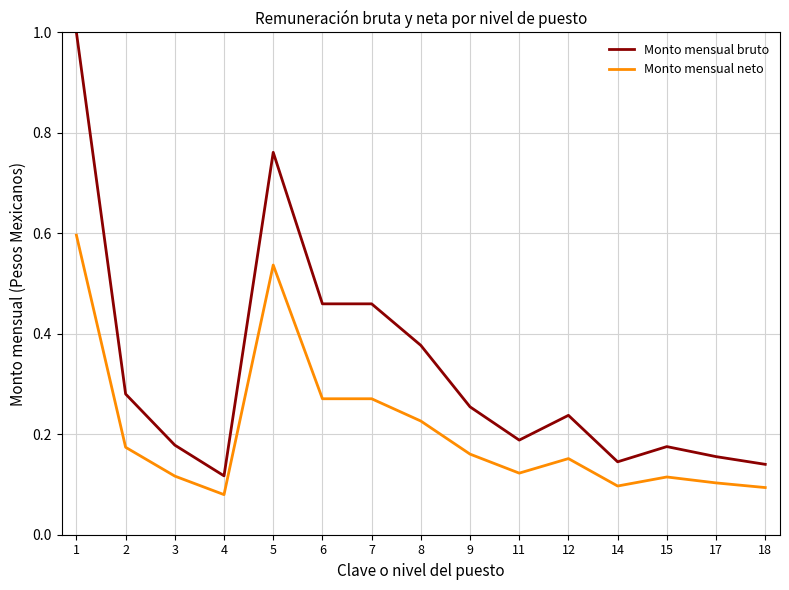

Which series has the largest total across all categories?

Monto mensual bruto